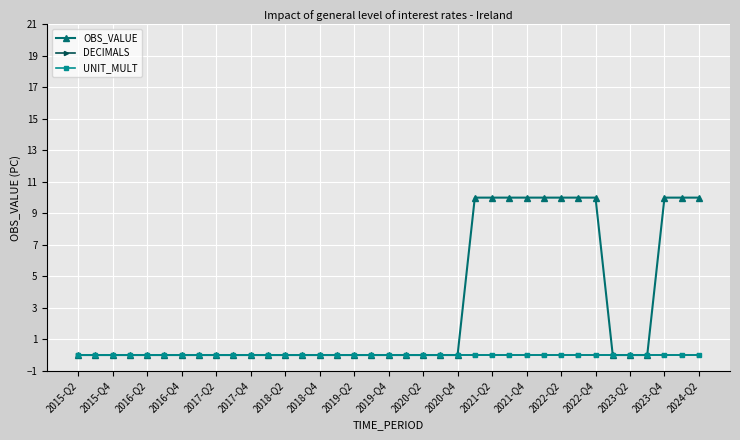

Does the chart have visible grid lines?

Yes